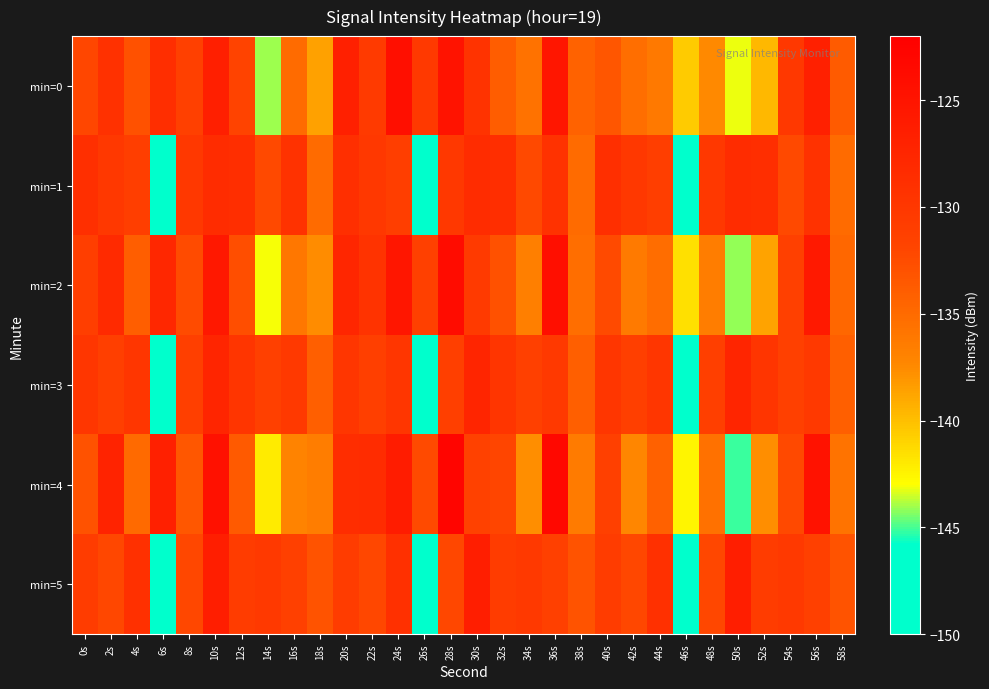

Reading left to right, transcribe all the data shown in this chart.

min=0: 0s=-132.0	2s=-129.1	4s=-132.9	6s=-128.7	8s=-131.4	10s=-126.5	12s=-131.7	14s=-144.0	16s=-135.0	18s=-138.5	20s=-126.6	22s=-130.5	24s=-124.2	26s=-130.3	28s=-124.8	30s=-129.5	32s=-133.9	34s=-135.7	36s=-125.2	38s=-134.3	40s=-133.4	42s=-135.3	44s=-136.2	46s=-140.5	48s=-137.5	50s=-143.1	52s=-139.7	54s=-130.2	56s=-126.7	58s=-133.8
min=1: 0s=-128.9	2s=-130.1	4s=-131.0	6s=-149.8	8s=-130.1	10s=-128.4	12s=-128.7	14s=-132.3	16s=-129.3	18s=-135.1	20s=-128.9	22s=-130.1	24s=-131.0	26s=-149.8	28s=-130.1	30s=-128.4	32s=-128.7	34s=-132.3	36s=-129.3	38s=-135.1	40s=-128.9	42s=-130.1	44s=-131.0	46s=-149.8	48s=-130.1	50s=-128.4	52s=-128.7	54s=-132.3	56s=-129.3	58s=-135.1
min=2: 0s=-131.0	2s=-128.1	4s=-133.9	6s=-127.7	8s=-132.4	10s=-125.5	12s=-132.7	14s=-143.0	16s=-136.0	18s=-137.5	20s=-127.6	22s=-129.5	24s=-125.2	26s=-131.3	28s=-123.8	30s=-130.5	32s=-132.9	34s=-136.7	36s=-124.2	38s=-135.3	40s=-132.4	42s=-136.3	44s=-135.2	46s=-141.5	48s=-136.5	50s=-144.1	52s=-138.7	54s=-131.2	56s=-125.7	58s=-134.8
min=3: 0s=-129.9	2s=-131.1	4s=-130.0	6s=-148.8	8s=-131.1	10s=-127.4	12s=-129.7	14s=-131.3	16s=-130.3	18s=-134.1	20s=-129.9	22s=-131.1	24s=-130.0	26s=-148.8	28s=-131.1	30s=-127.4	32s=-129.7	34s=-131.3	36s=-130.3	38s=-134.1	40s=-129.9	42s=-131.1	44s=-130.0	46s=-148.8	48s=-131.1	50s=-127.4	52s=-129.7	54s=-131.3	56s=-130.3	58s=-134.1
min=4: 0s=-133.0	2s=-127.1	4s=-134.9	6s=-126.7	8s=-133.4	10s=-124.5	12s=-133.7	14s=-142.0	16s=-137.0	18s=-136.5	20s=-128.6	22s=-128.5	24s=-126.2	26s=-132.3	28s=-122.8	30s=-131.5	32s=-131.9	34s=-137.7	36s=-123.2	38s=-136.3	40s=-131.4	42s=-137.3	44s=-134.2	46s=-142.5	48s=-135.5	50s=-145.1	52s=-137.7	54s=-132.2	56s=-124.7	58s=-135.8
min=5: 0s=-130.9	2s=-132.1	4s=-129.0	6s=-147.8	8s=-132.1	10s=-126.4	12s=-130.7	14s=-130.3	16s=-131.3	18s=-133.1	20s=-130.9	22s=-132.1	24s=-129.0	26s=-147.8	28s=-132.1	30s=-126.4	32s=-130.7	34s=-130.3	36s=-131.3	38s=-133.1	40s=-130.9	42s=-132.1	44s=-129.0	46s=-147.8	48s=-132.1	50s=-126.4	52s=-130.7	54s=-130.3	56s=-131.3	58s=-133.1